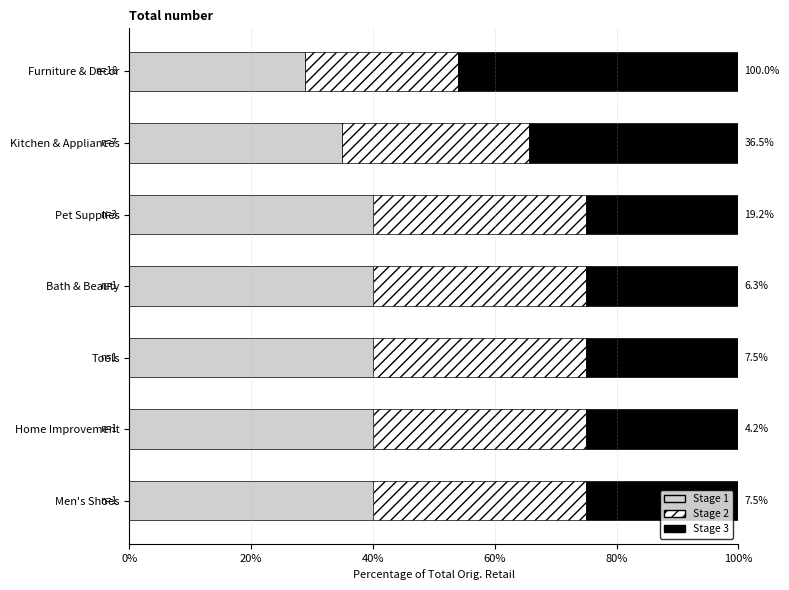

What is the minimum value for Stage 1?

28.8